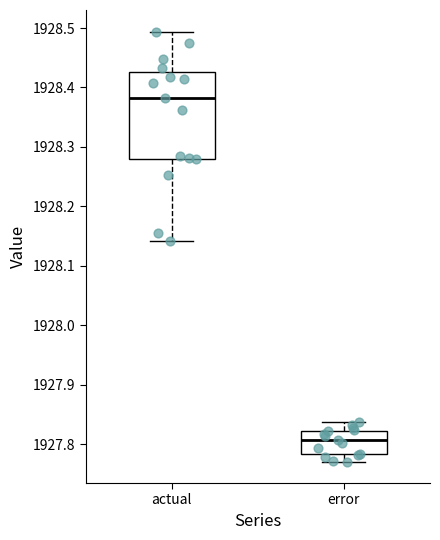

Which box has the lowest median line?

error